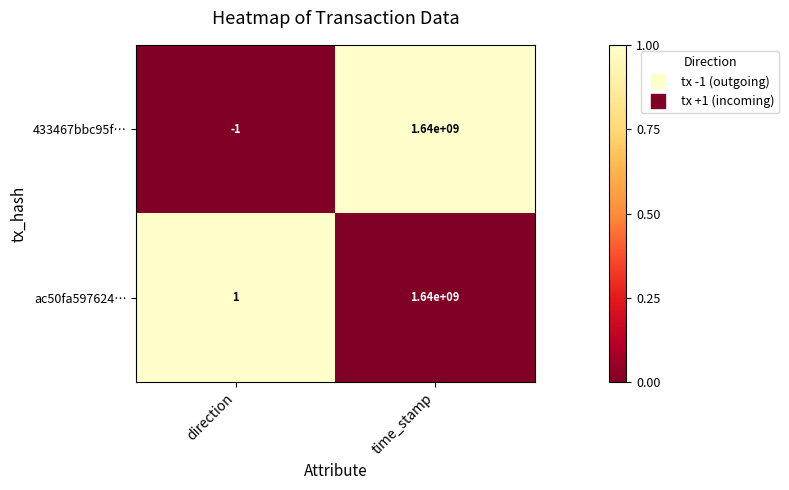

Where is ac50fa597624… nearest to the value 820000000?

direction